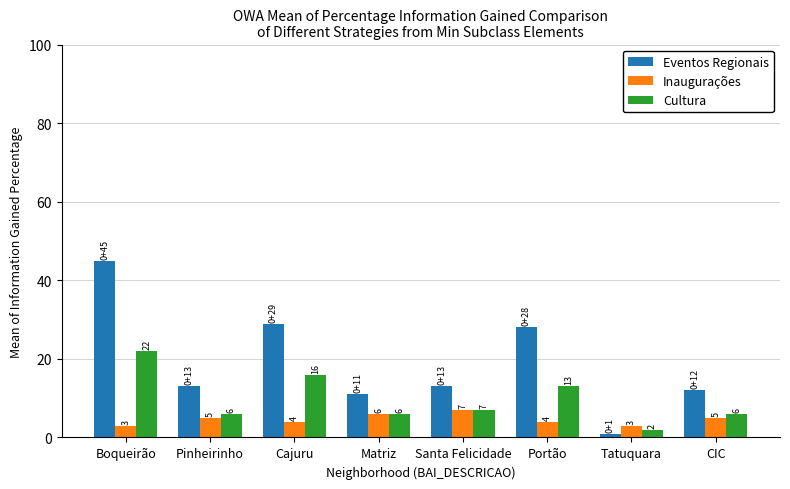

Rank the series at CIC from highest to lowest value.

Eventos Regionais, Cultura, Inaugurações